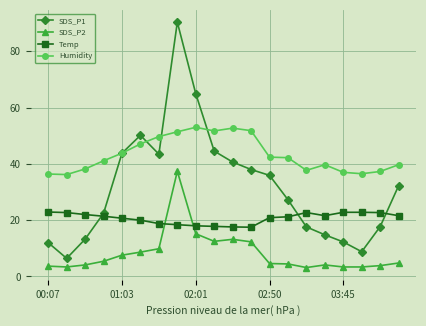

List the series in order of their overall mean, highest first.

Humidity, SDS_P1, Temp, SDS_P2